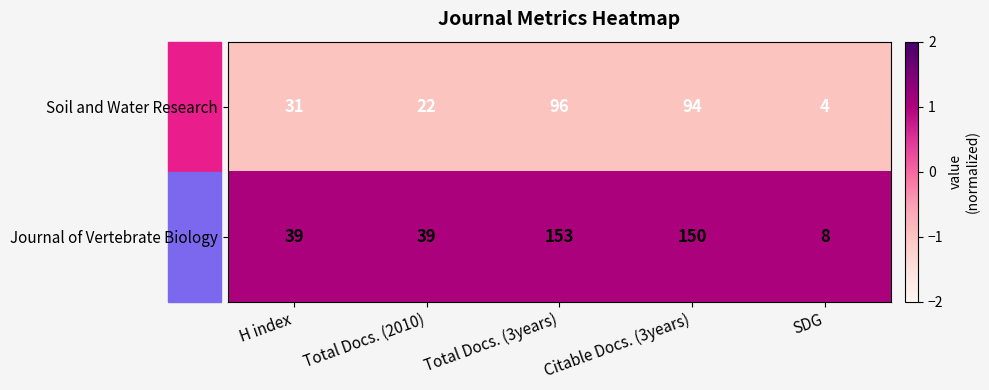

At which label is Soil and Water Research closest to 50?

H index